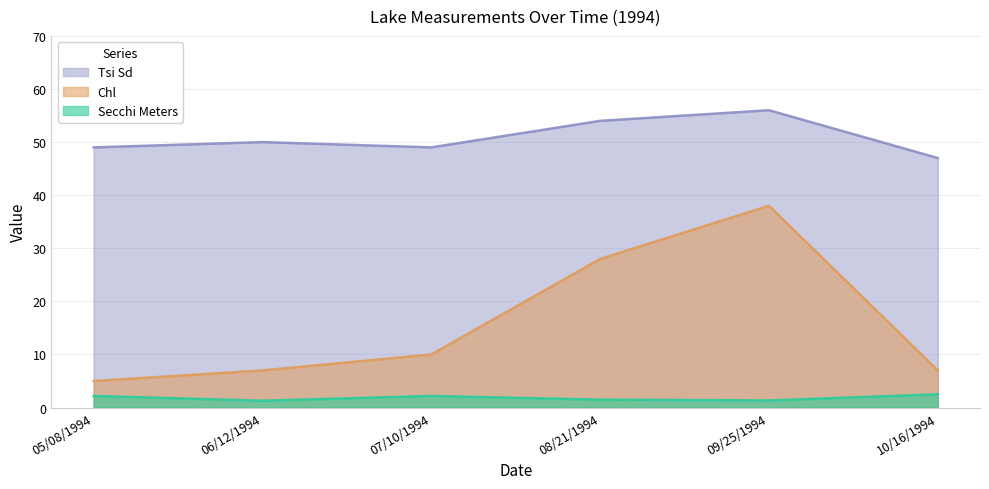

Where is the first local minimum for Secchi Meters?

06/12/1994